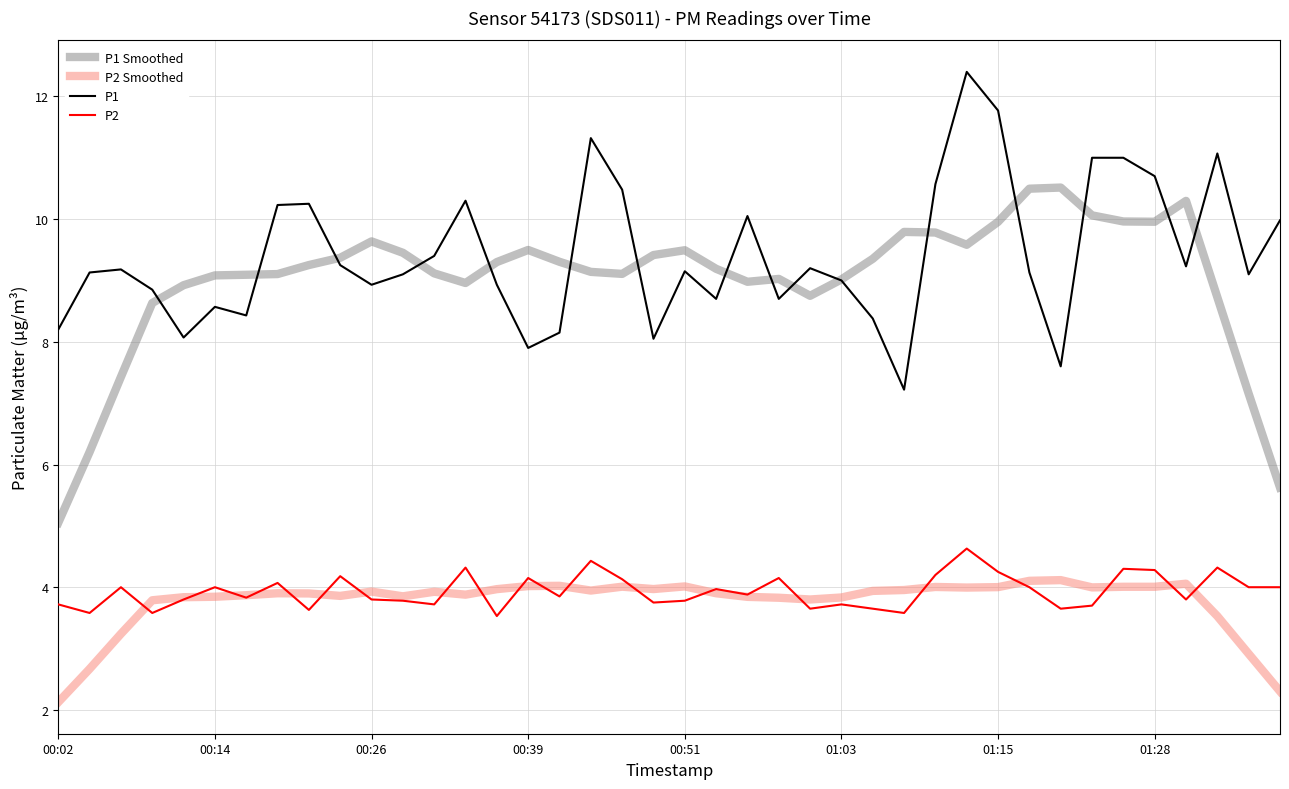

What is the maximum value shown in the chart?

12.4